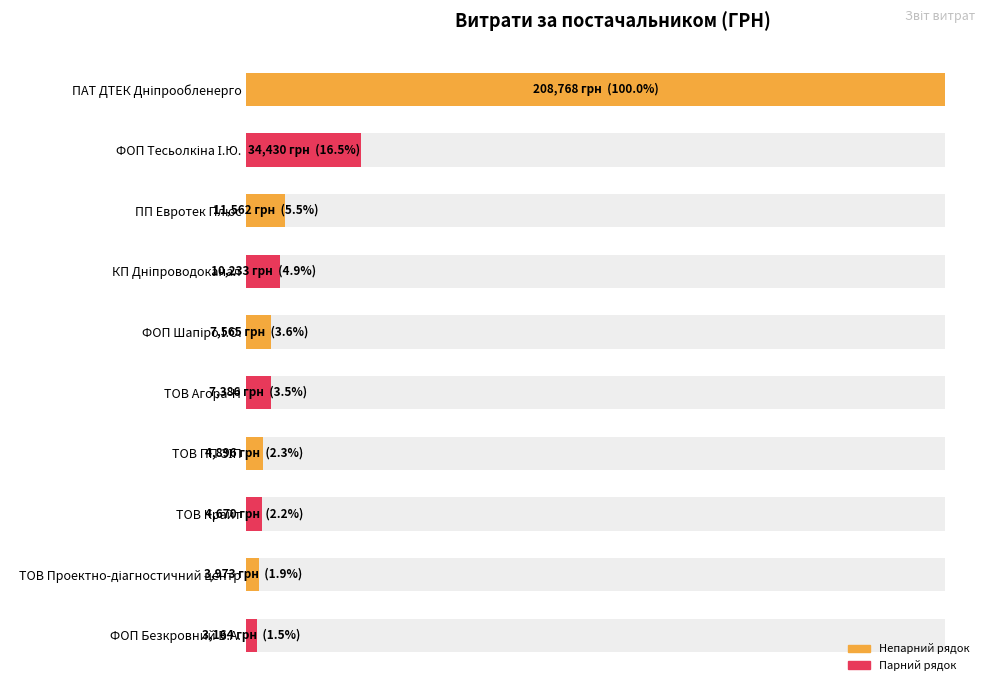

The chart shows a value of 47356.8 at ФОП Тесьолкіна І.Ю.. True or false?

False